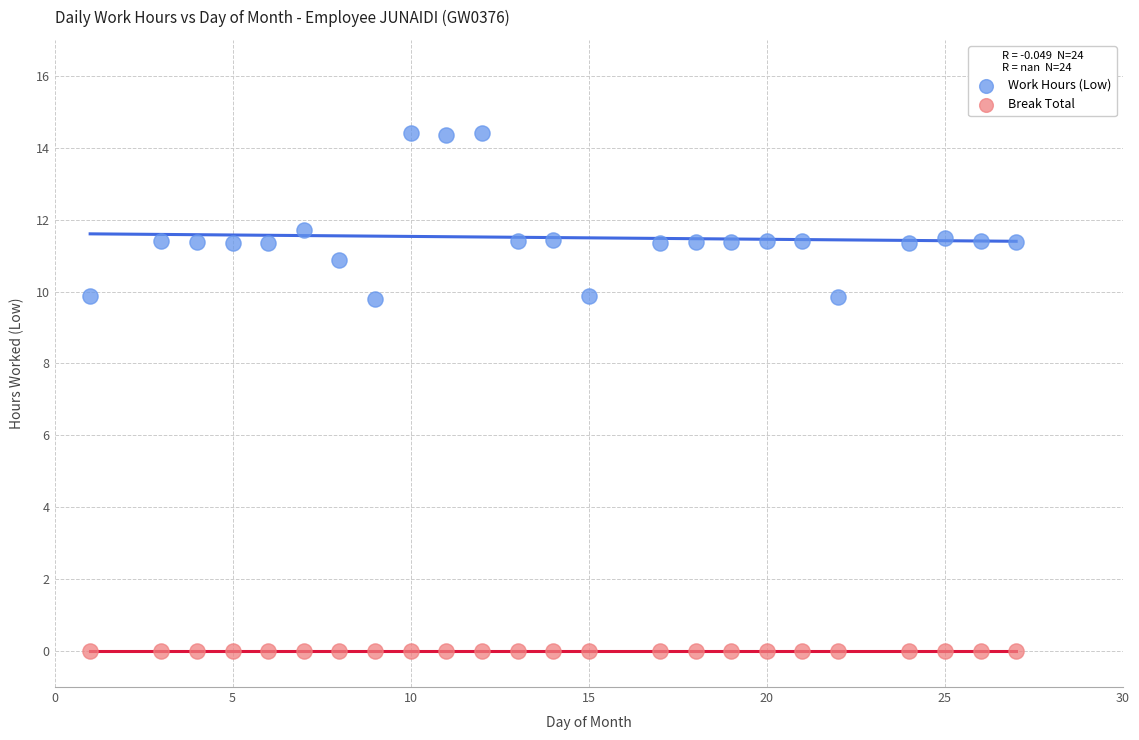

In the Work Hours (Low) series, what Y value is closest to 12?

11.7